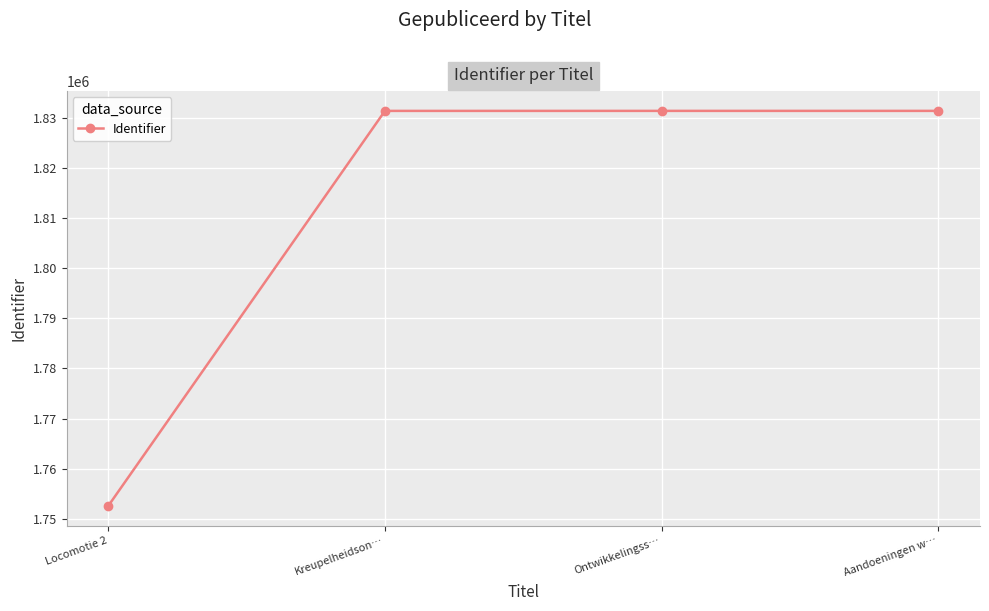

What is the label of the 2nd point from the left?

Kreupelheidson…